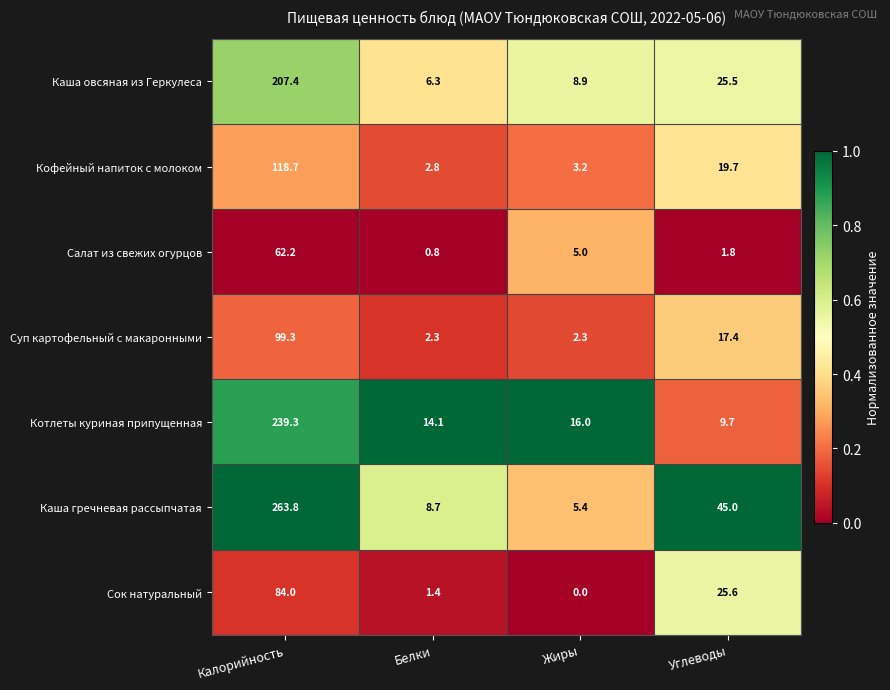

The value of Котлеты куриная припущенная at Жиры is 16.0. True or false?

True